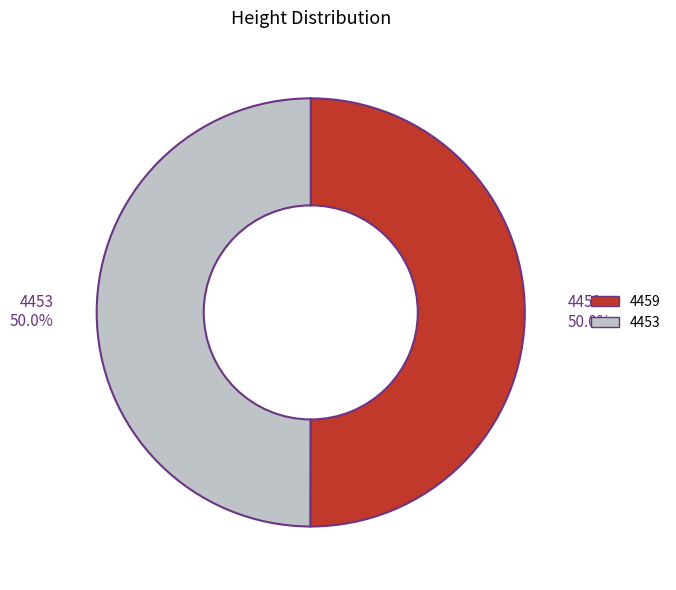

How many slices are in this pie chart?

2